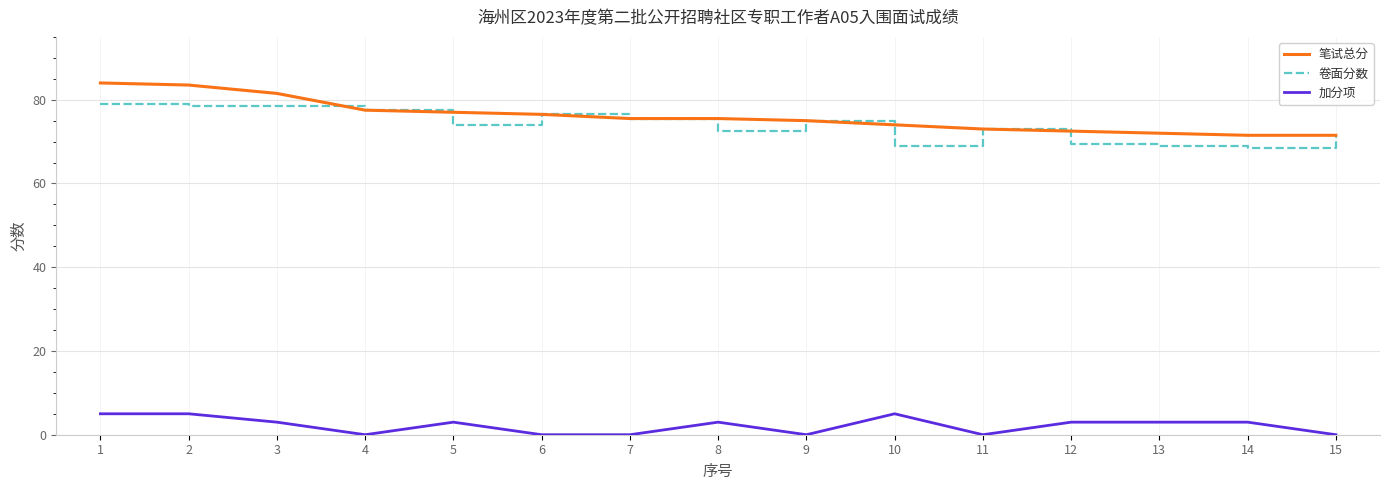

What is the difference between the highest and lowest values at 6?

76.5